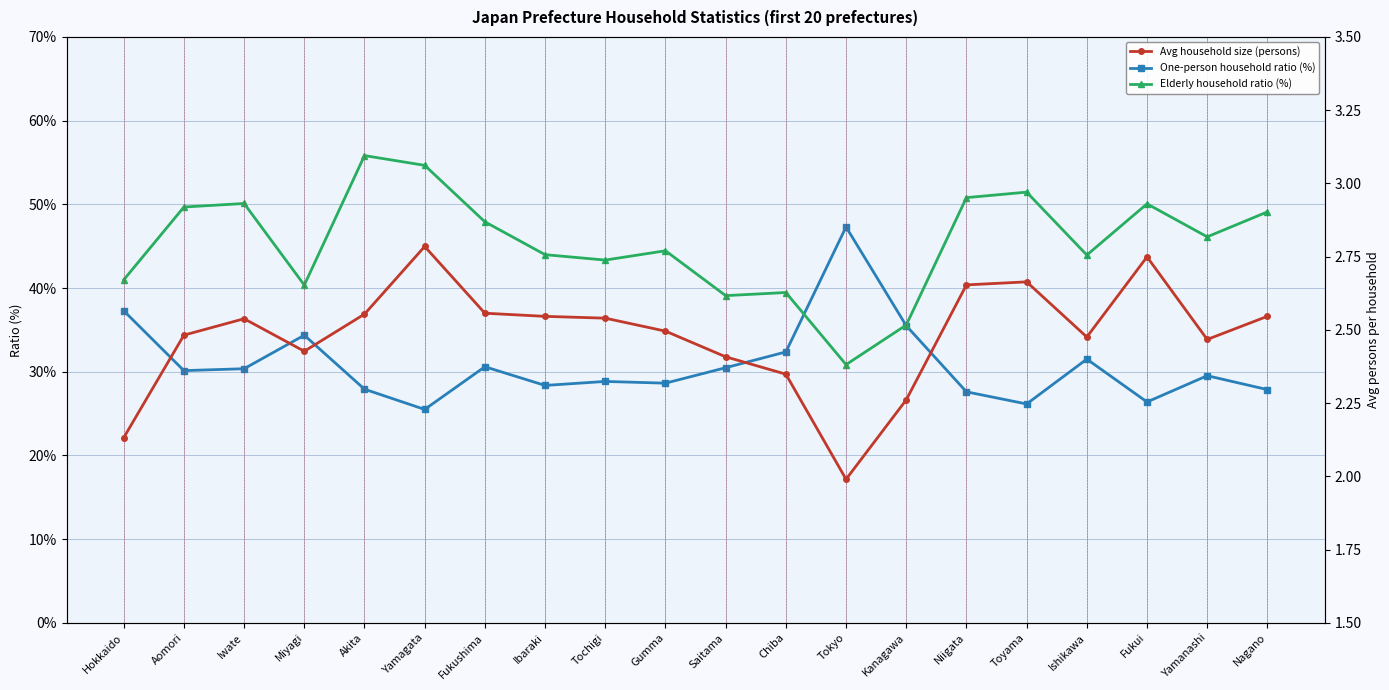

How many lines are shown in the chart?

3